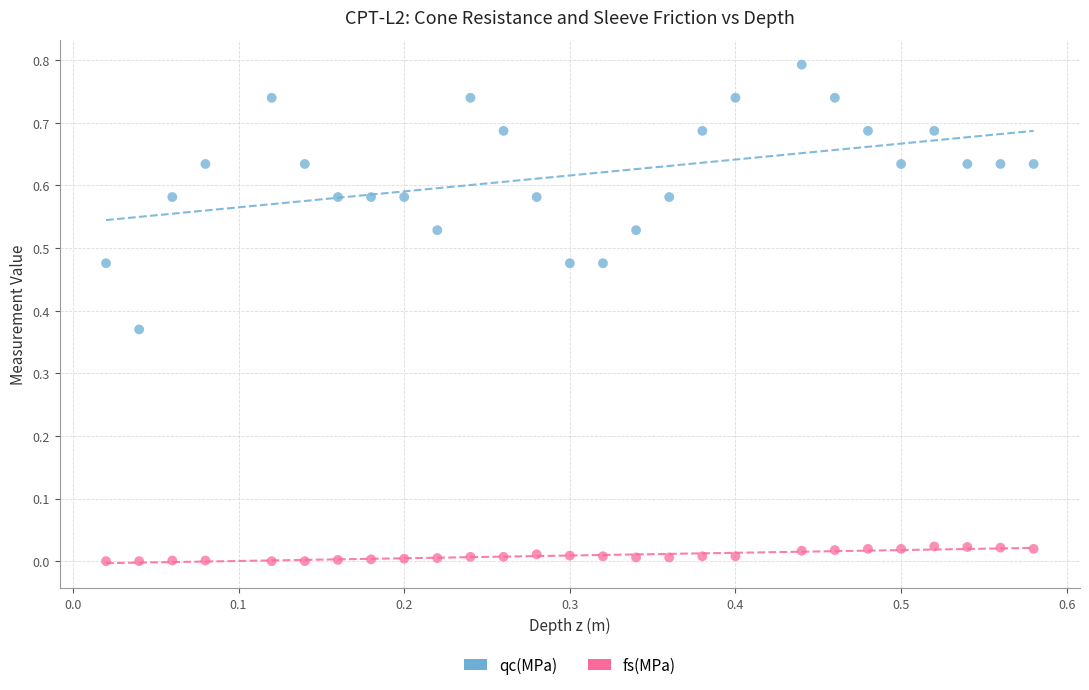

Which series reaches the maximum Y coordinate?

qc(MPa)